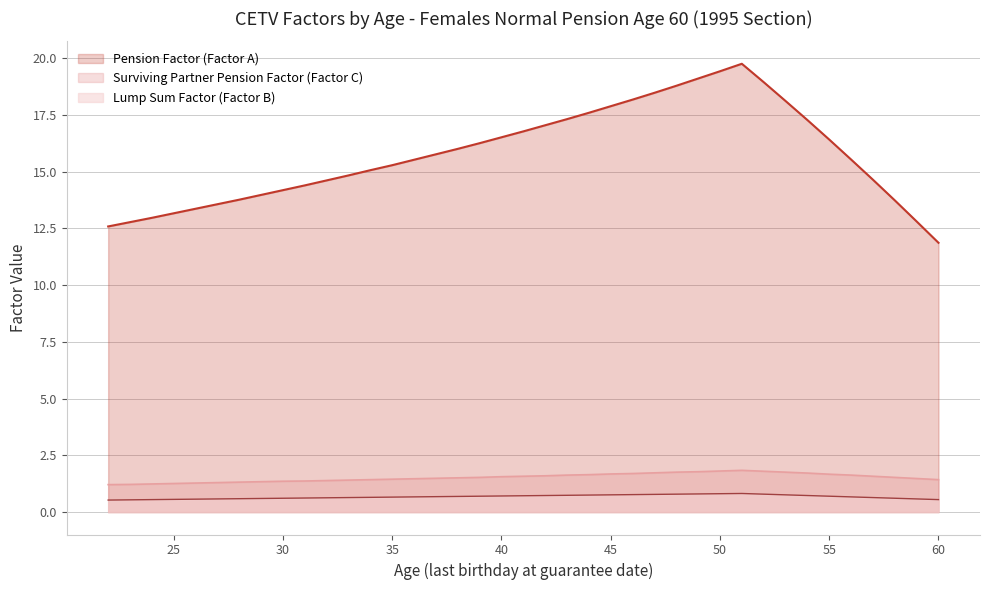

Reading left to right, what are all the values shown in this chart?

Pension Factor (Factor A): 22=12.6	23=12.8	24=13.0	25=13.2	26=13.4	27=13.6	28=13.8	29=14.0	30=14.2	31=14.4	32=14.6	33=14.8	34=15.1	35=15.3	36=15.5	37=15.8	38=16.0	39=16.3	40=16.5	41=16.8	42=17.1	43=17.3	44=17.6	45=17.9	46=18.2	47=18.5	48=18.8	49=19.1	50=19.4	51=19.8	52=18.9	53=18.1	54=17.3	55=16.4	56=15.5	57=14.7	58=13.7	59=12.8	60=11.9
Lump Sum Factor (Factor B): 22=0.5	23=0.5	24=0.6	25=0.6	26=0.6	27=0.6	28=0.6	29=0.6	30=0.6	31=0.6	32=0.6	33=0.6	34=0.7	35=0.7	36=0.7	37=0.7	38=0.7	39=0.7	40=0.7	41=0.7	42=0.7	43=0.7	44=0.8	45=0.8	46=0.8	47=0.8	48=0.8	49=0.8	50=0.8	51=0.8	52=0.8	53=0.8	54=0.7	55=0.7	56=0.7	57=0.6	58=0.6	59=0.6	60=0.6
Surviving Partner Pension Factor (Factor C): 22=1.2	23=1.2	24=1.2	25=1.3	26=1.3	27=1.3	28=1.3	29=1.3	30=1.4	31=1.4	32=1.4	33=1.4	34=1.4	35=1.4	36=1.5	37=1.5	38=1.5	39=1.5	40=1.6	41=1.6	42=1.6	43=1.6	44=1.6	45=1.7	46=1.7	47=1.7	48=1.8	49=1.8	50=1.8	51=1.8	52=1.8	53=1.8	54=1.7	55=1.7	56=1.6	57=1.6	58=1.5	59=1.5	60=1.4